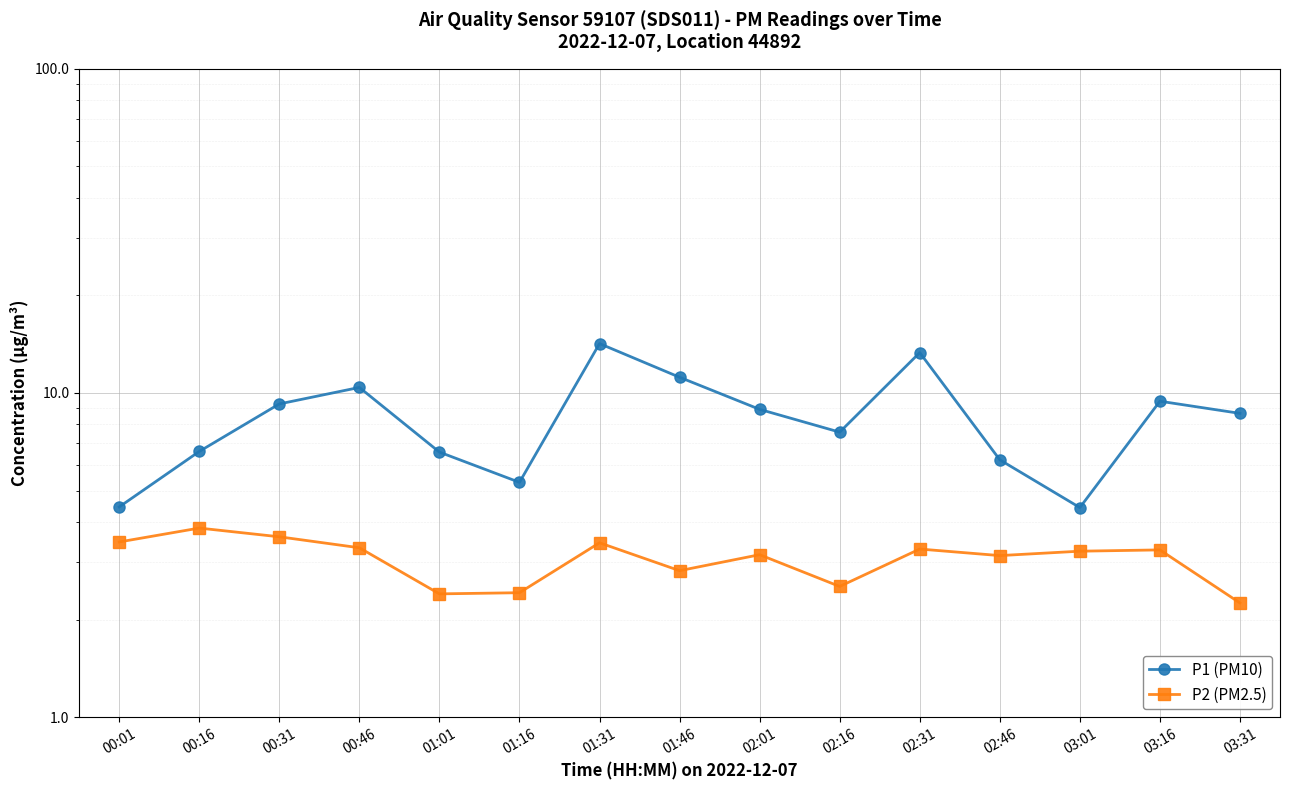

The P1 (PM10) series shows 18.0 at 00:46. True or false?

False